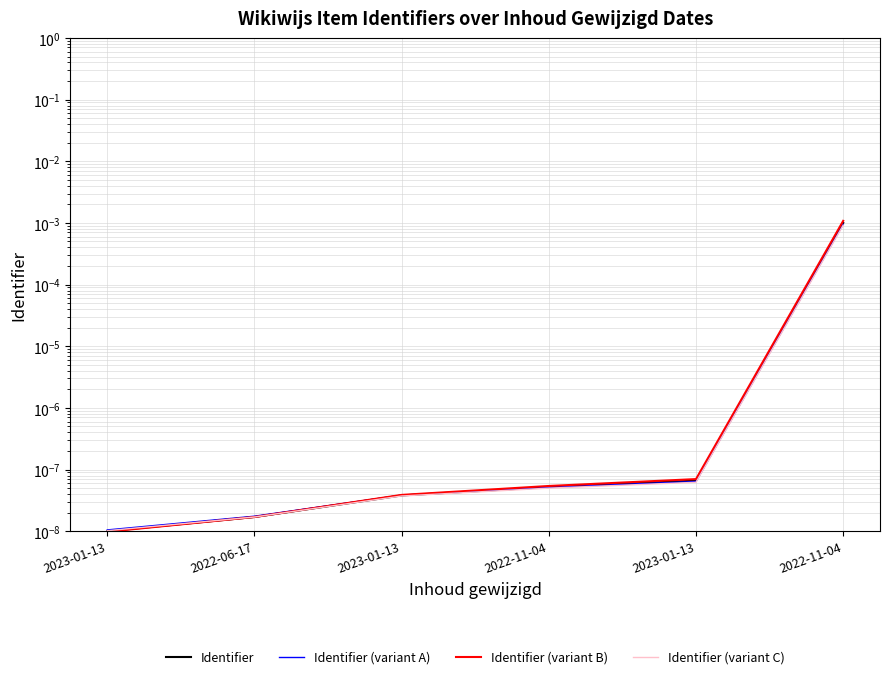

Which label corresponds to the largest value in the chart?

2022-11-04